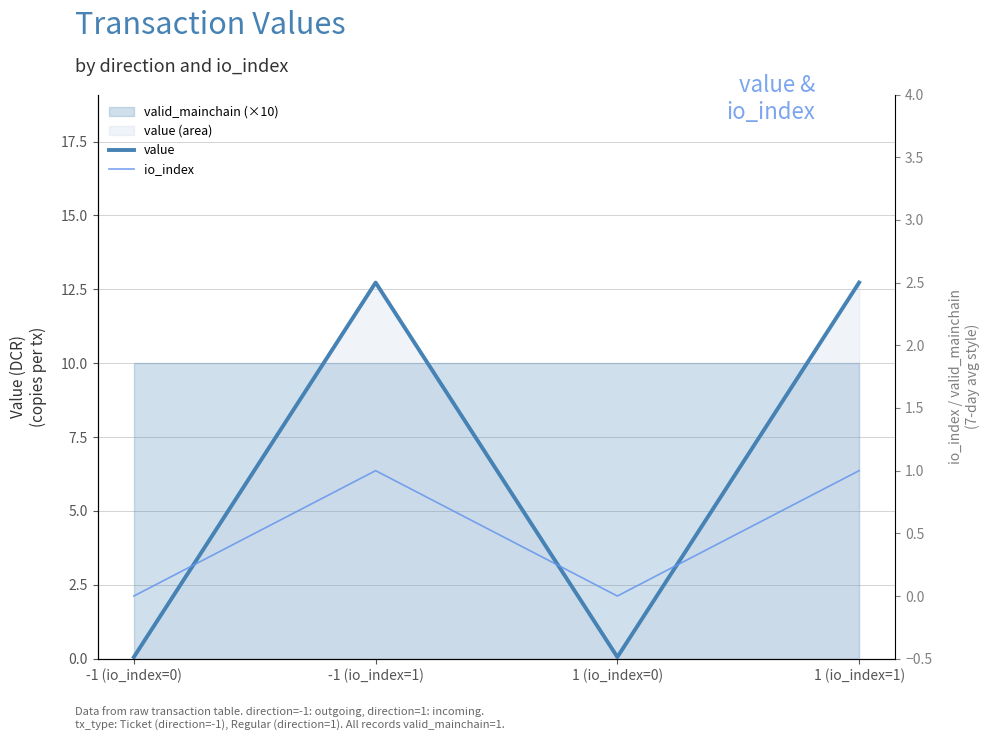

True or false: io_index and value intersect in this chart.

False